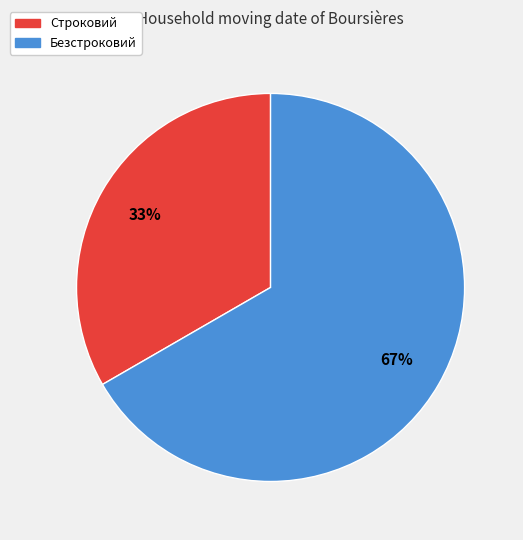

Which slice is the largest?

Безстроковий